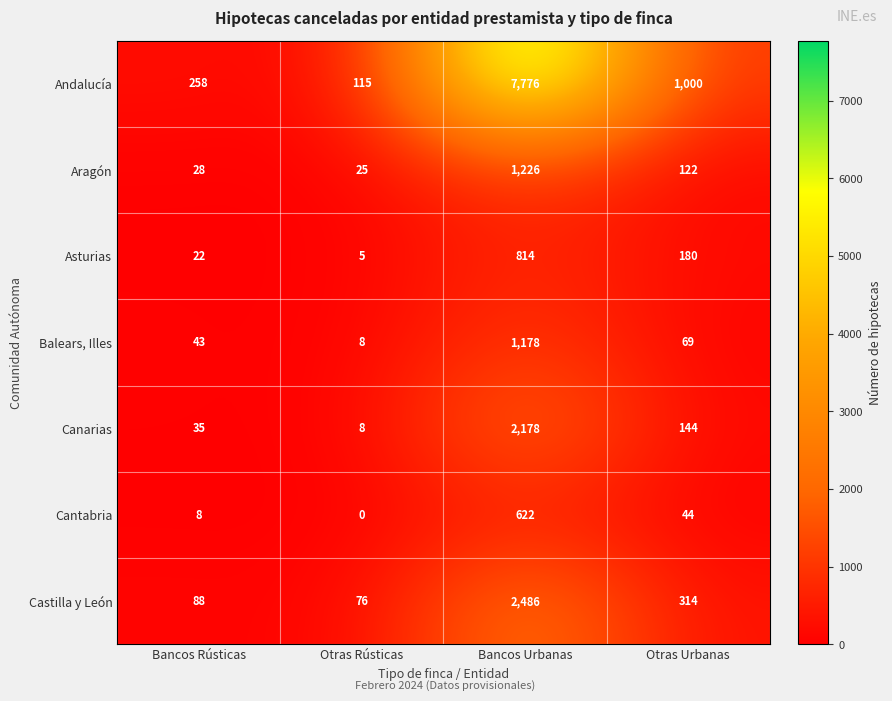

What is the maximum value for Aragón?

1226